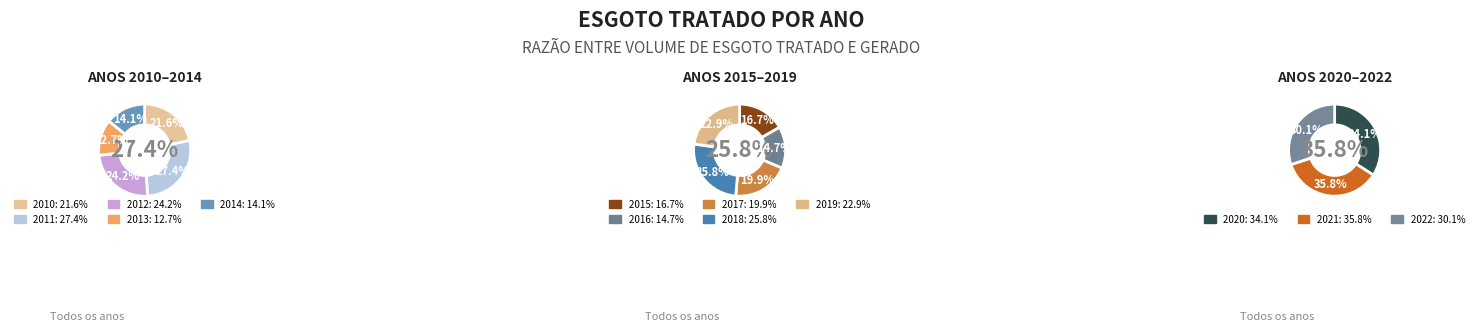

Does 2019 account for over 50% of the chart?

No